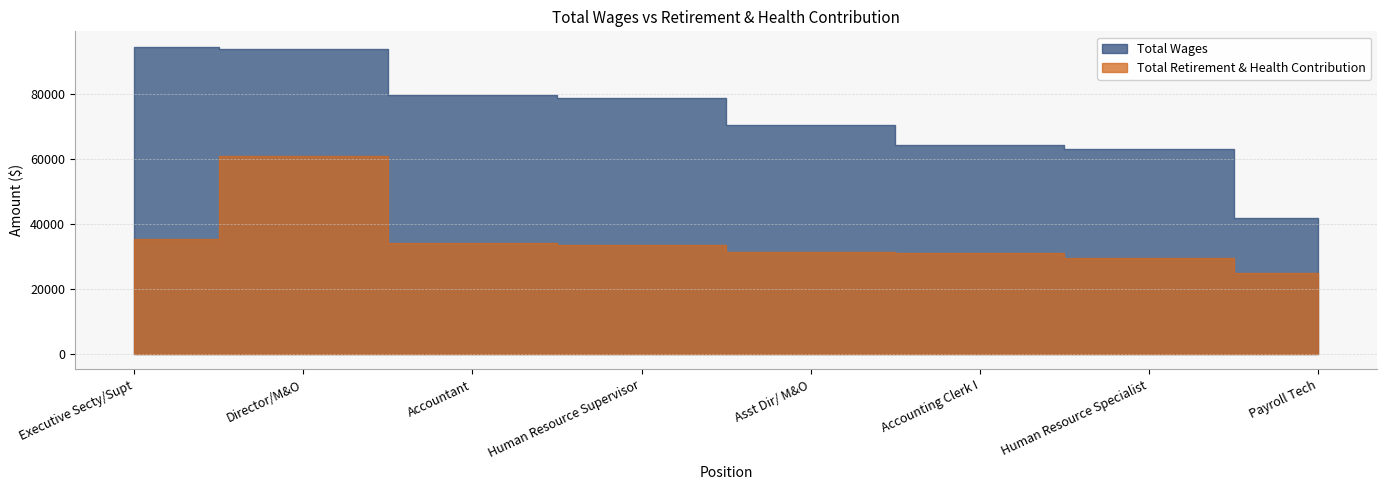

What is the value of the Total Retirement & Health Contribution point at the 8th from the left?

25101